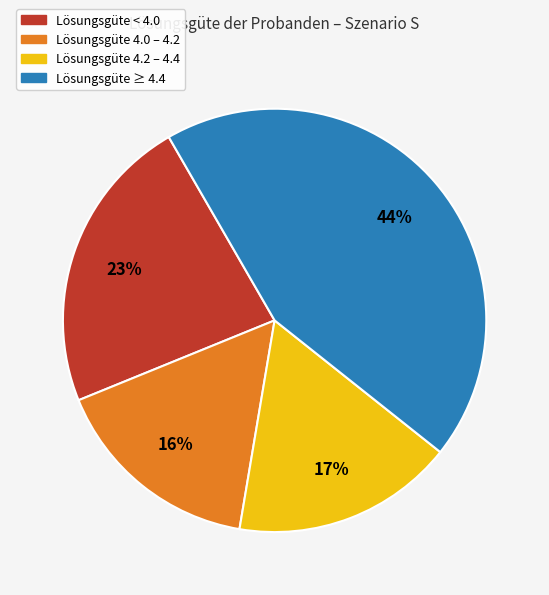

Is there a majority slice in this chart?

No